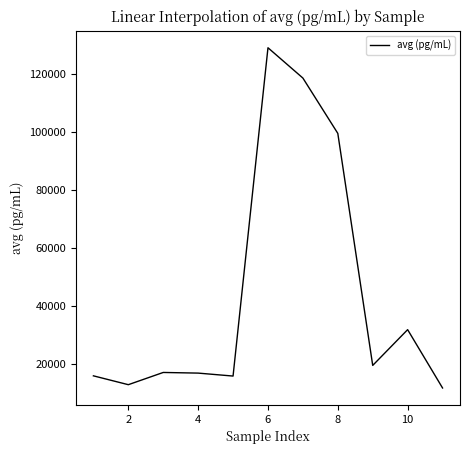

Does the chart display data point markers on the line(s)?

No